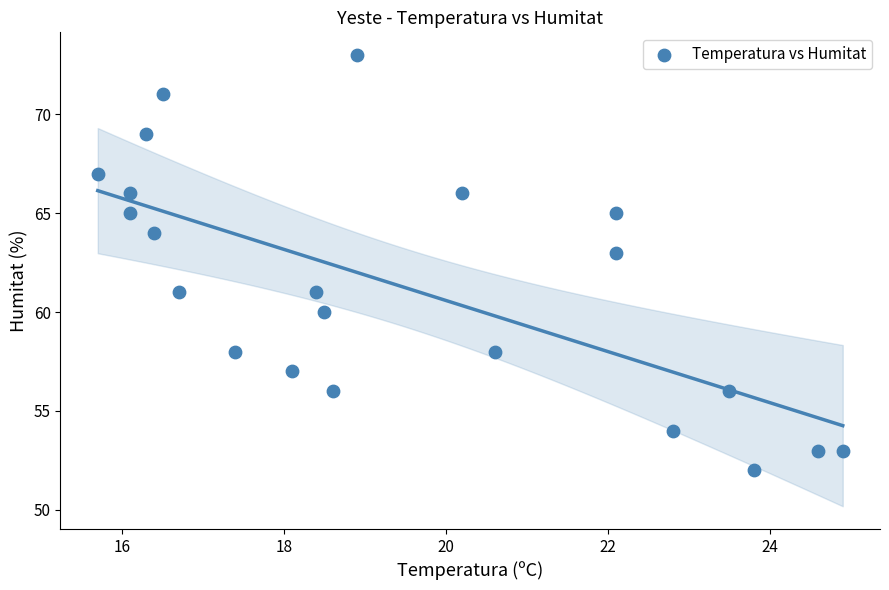

What is the range of Y values (max minus min)?

21